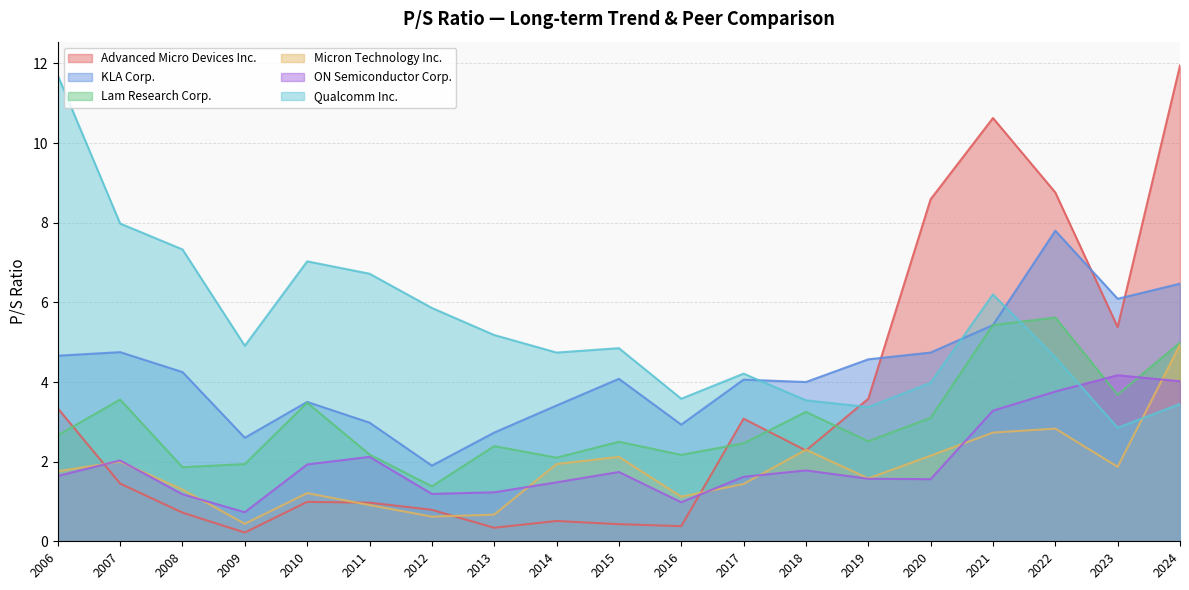

Is the value of ON Semiconductor Corp. at 2008 greater than the value of Advanced Micro Devices Inc. at 2012?

Yes